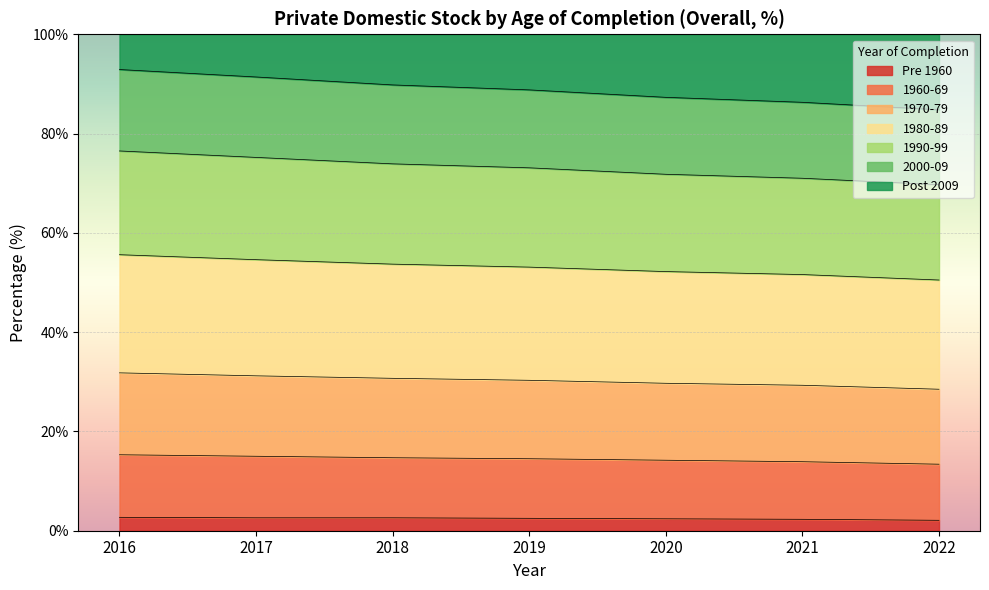

True or false: 1970-79 has more than 1 interior local peaks.

False